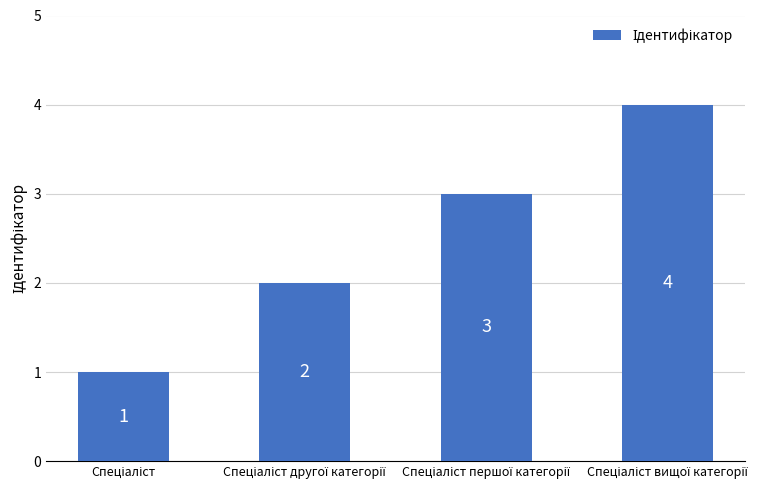

What is the value of the 3rd bar from the left?

3